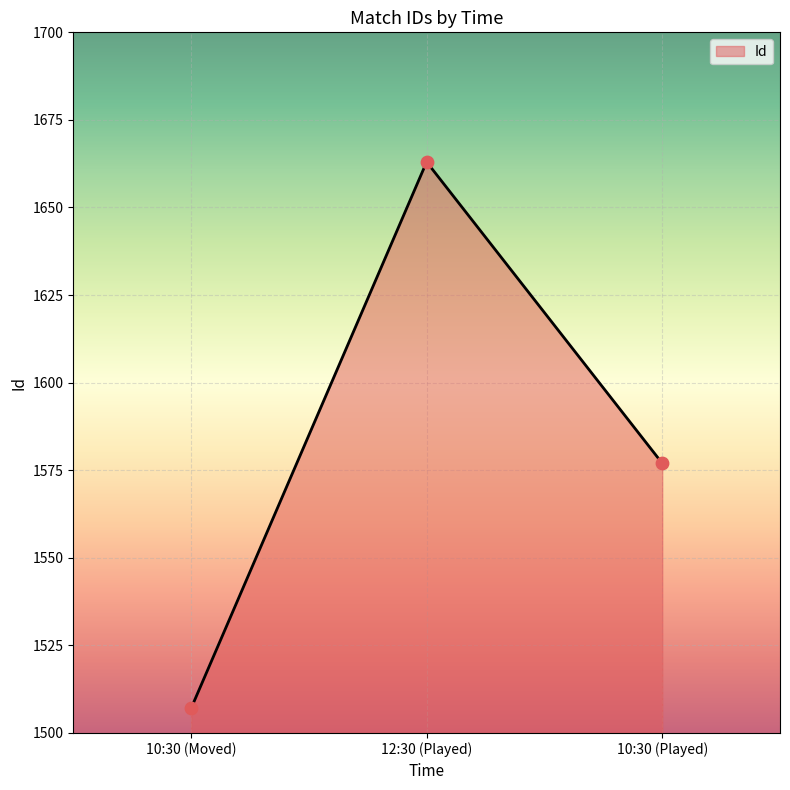

What is the change in value from 12:30 (Played) to 10:30 (Played)?

-86